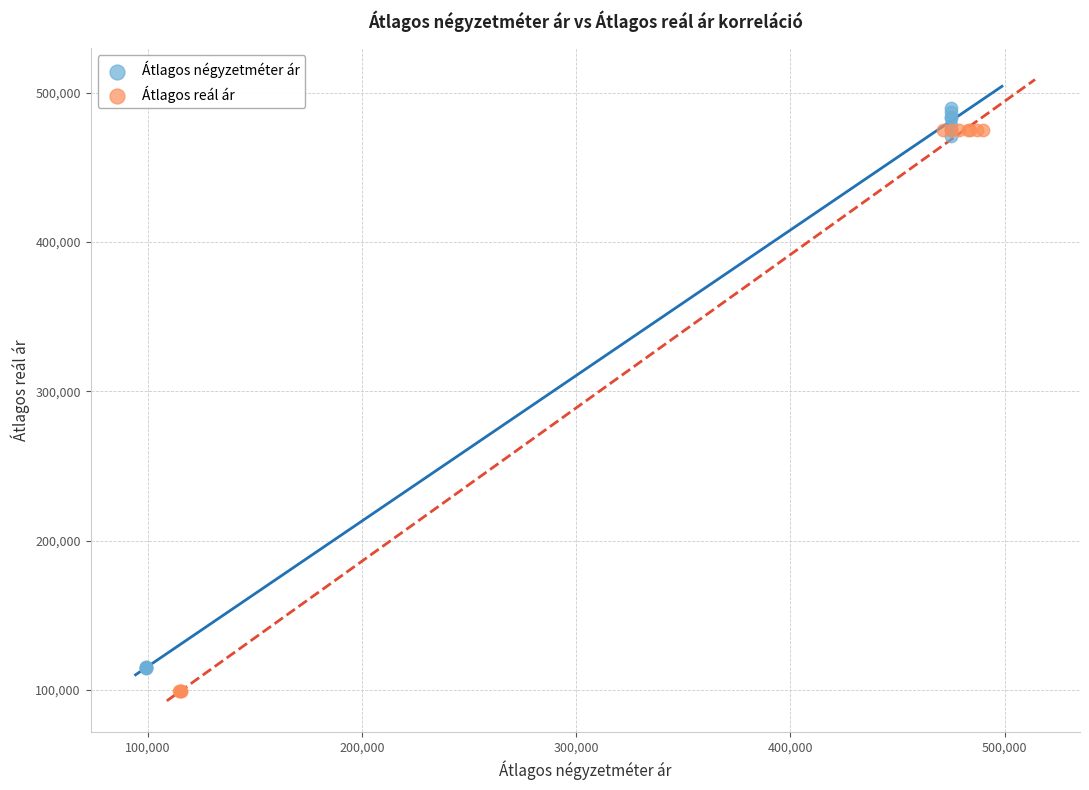

Which series reaches the minimum Y coordinate?

Átlagos reál ár